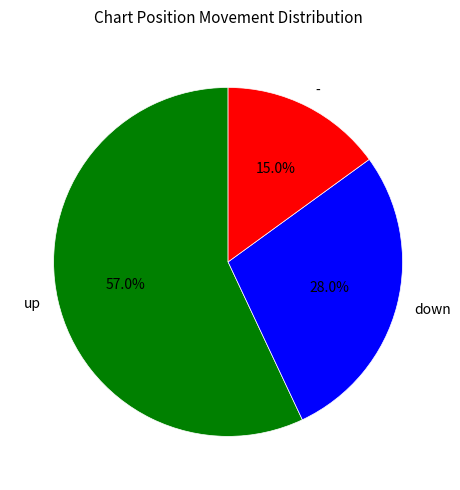

To the nearest percent, what is the difference between the largest and smallest slice percentages?

42%